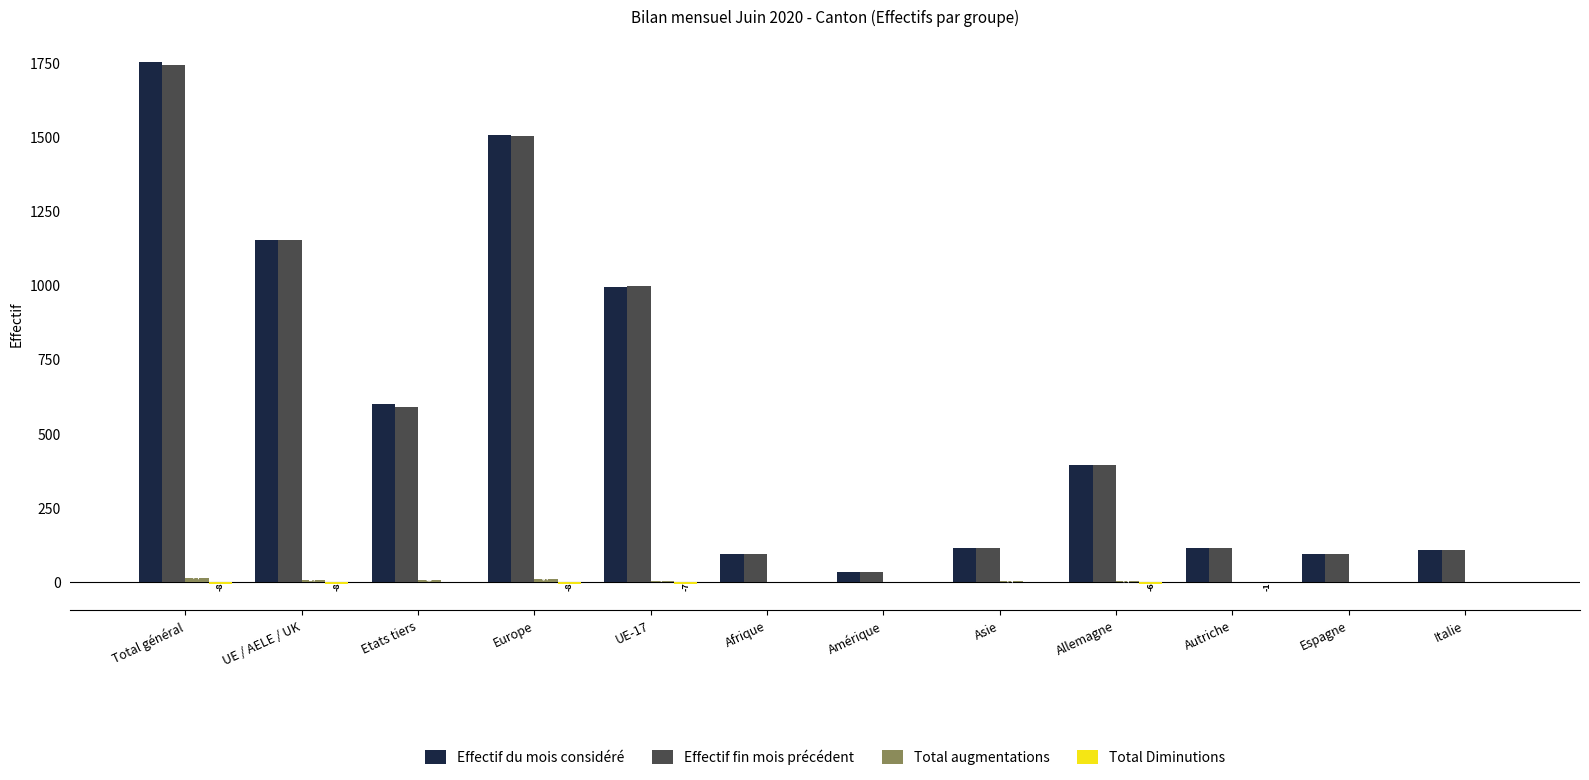

What is the total value across all series at Espagne?

184